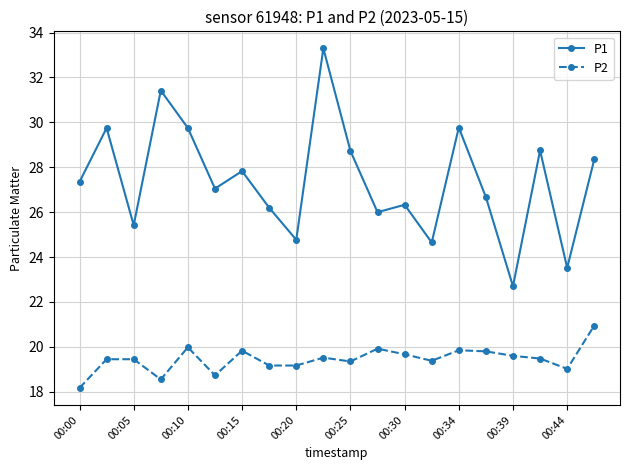

Rank the series by their average value, from lowest to highest.

P2, P1